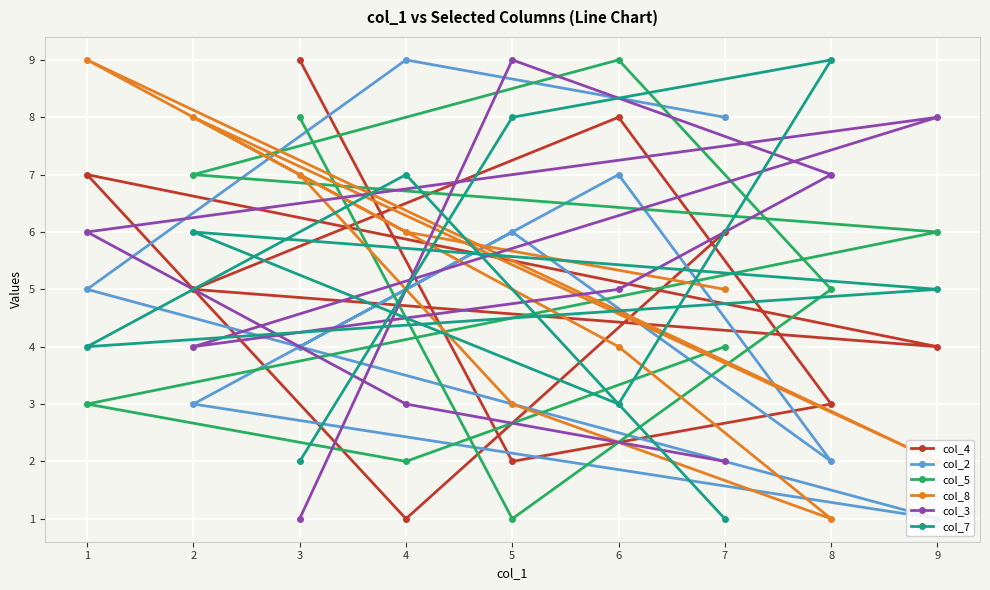

Does the chart display data point markers on the line(s)?

Yes